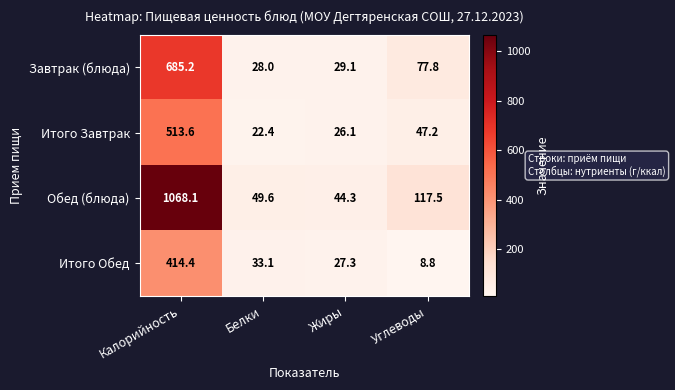

Which category has the highest value across all series?

Калорийность